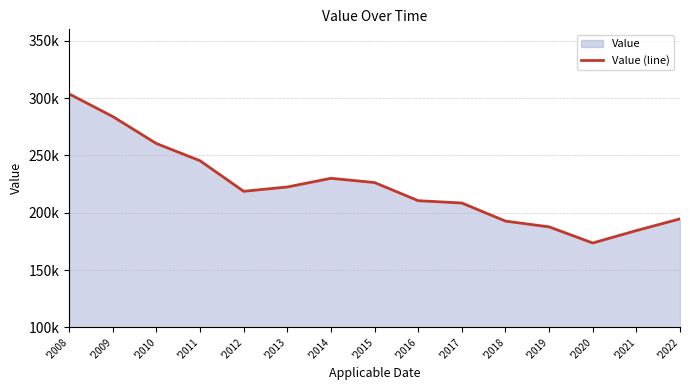

True or false: the data shows 127104 at '2011.

False